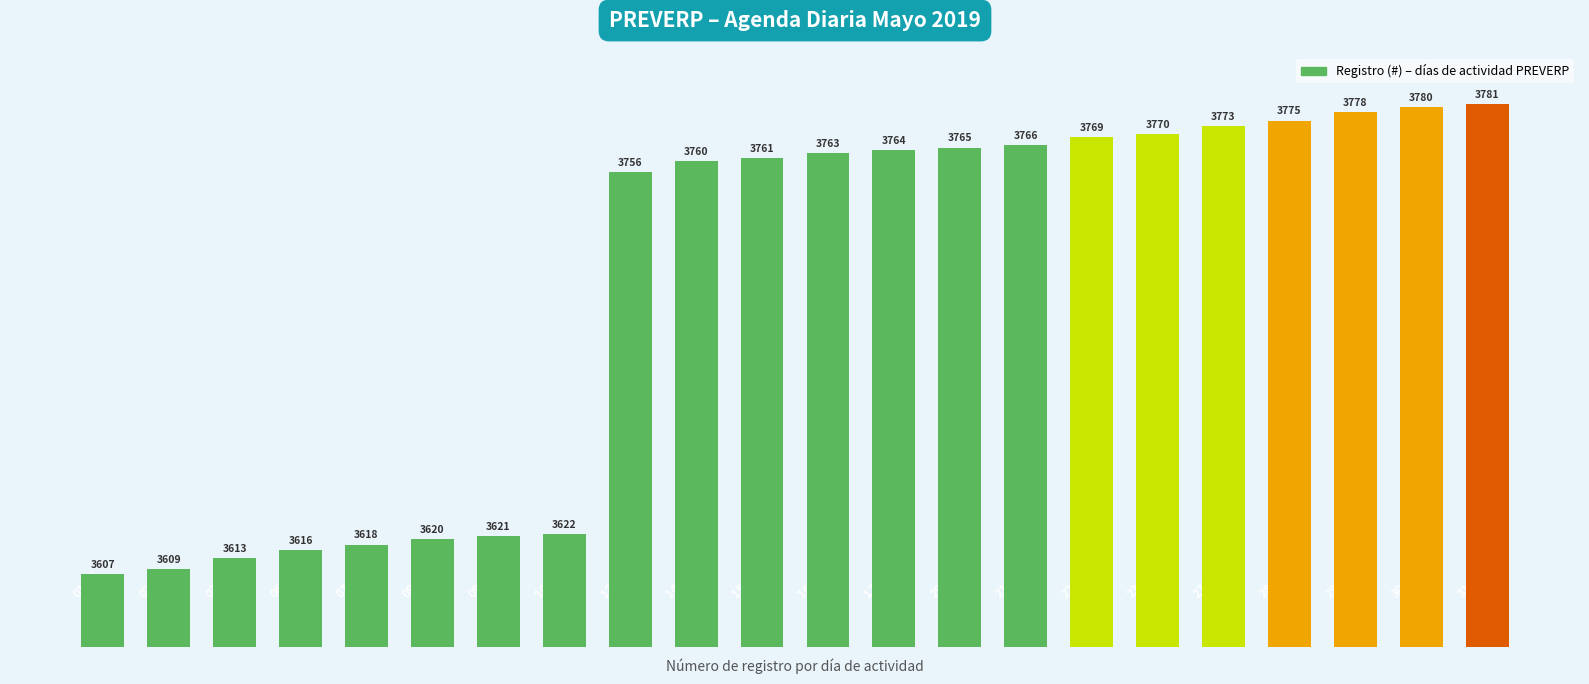

Reading left to right, list all the values displayed in this chart.

3607	3609	3613	3616	3618	3620	3621	3622	3756	3760	3761	3763	3764	3765	3766	3769	3770	3773	3775	3778	3780	3781